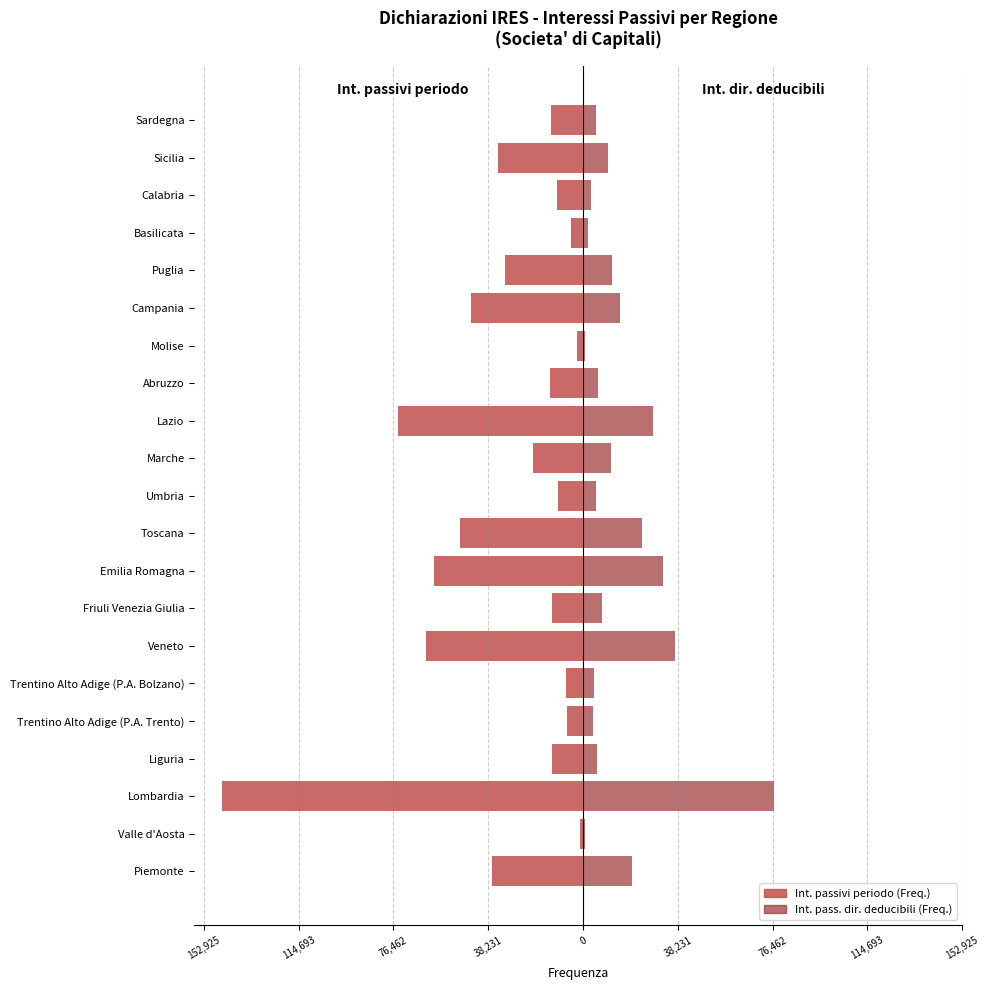

What is the difference between the second highest and second lowest values in the Int. passivi periodo (Freq.) series?

72285